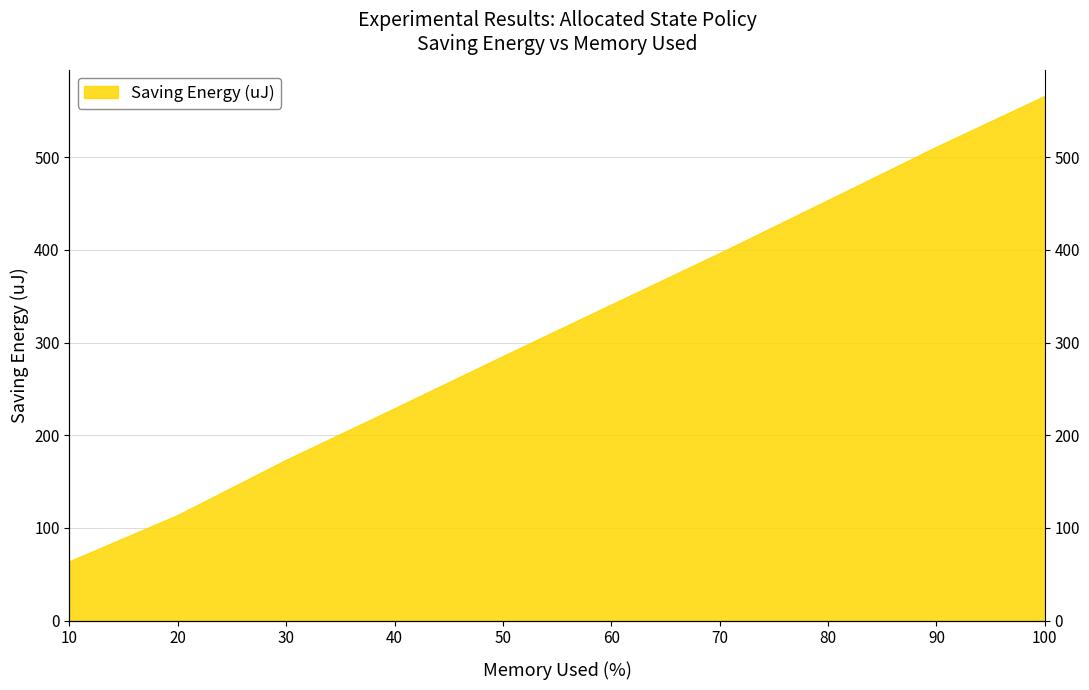

Rank the categories by value from highest to lowest.

100, 90, 80, 70, 60, 50, 40, 30, 20, 10